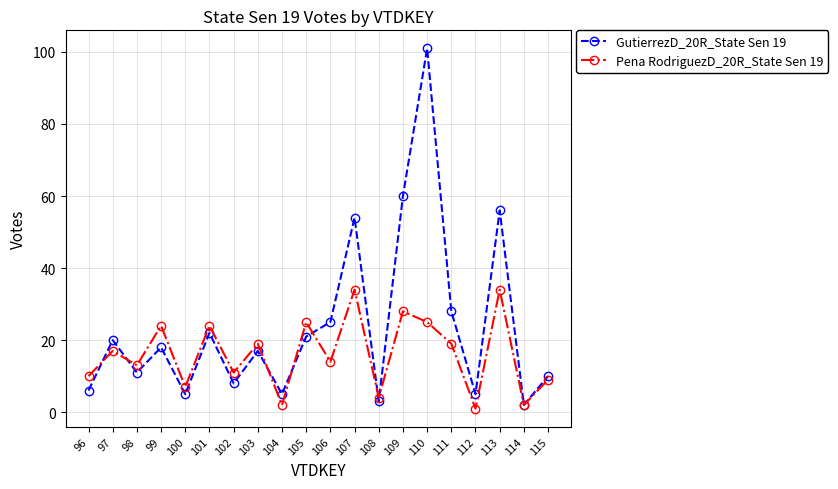

Which series has the largest total across all categories?

GutierrezD_20R_State Sen 19